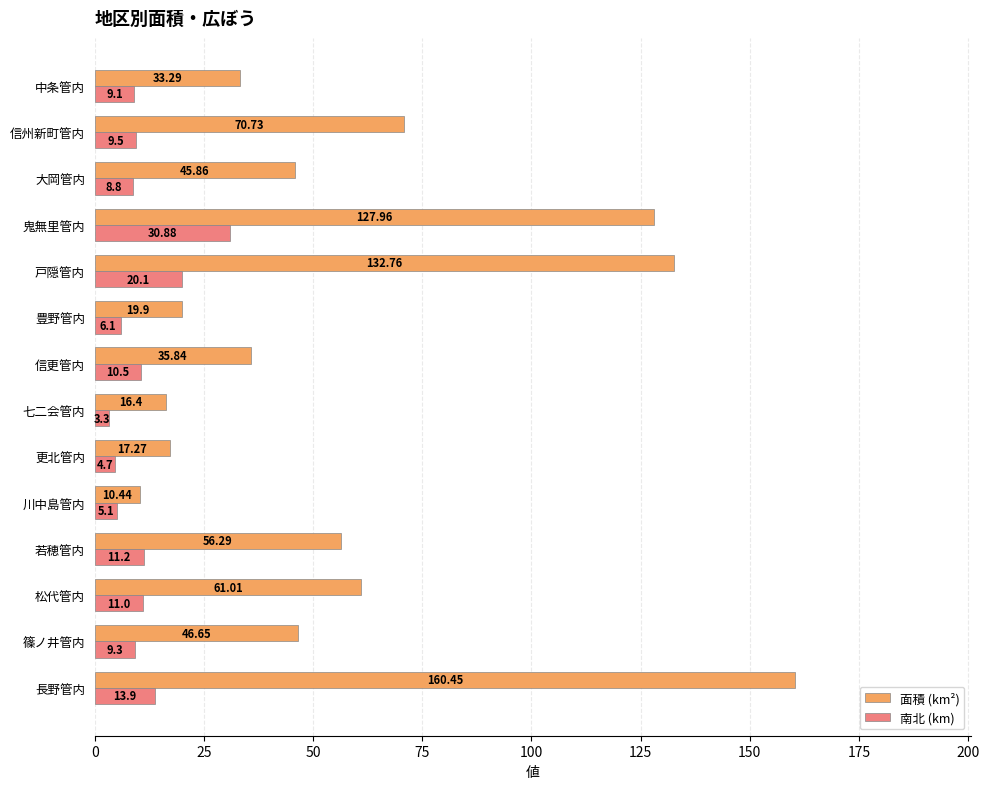

What are all the series names shown in the legend?

面積 (km²), 南北 (km)